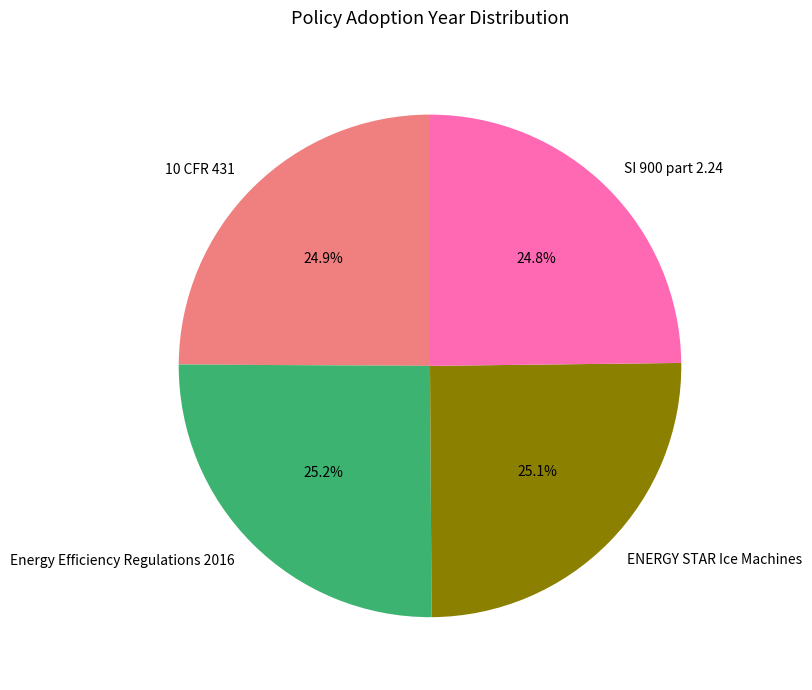

What is the ratio of the value at ENERGY STAR Ice Machines to the value at 10 CFR 431?

1.0